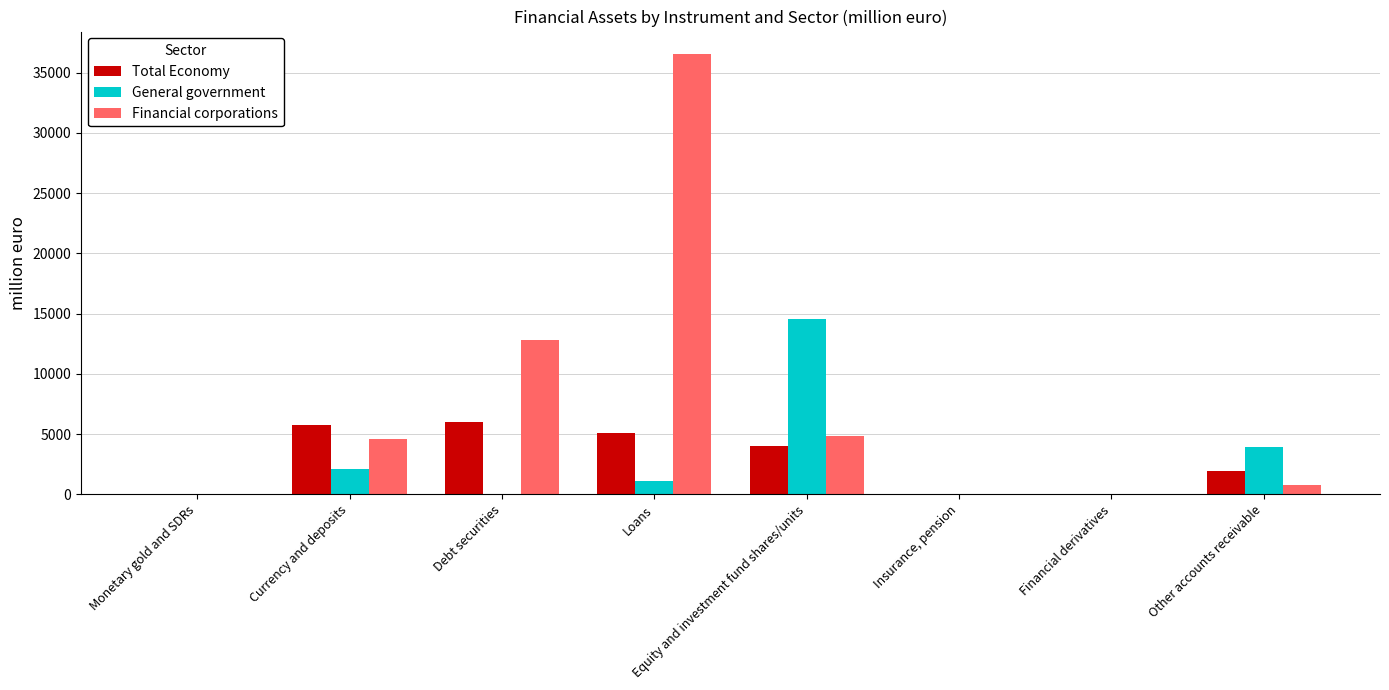

Which category has the highest value in the General government series?

Equity and investment fund shares/units